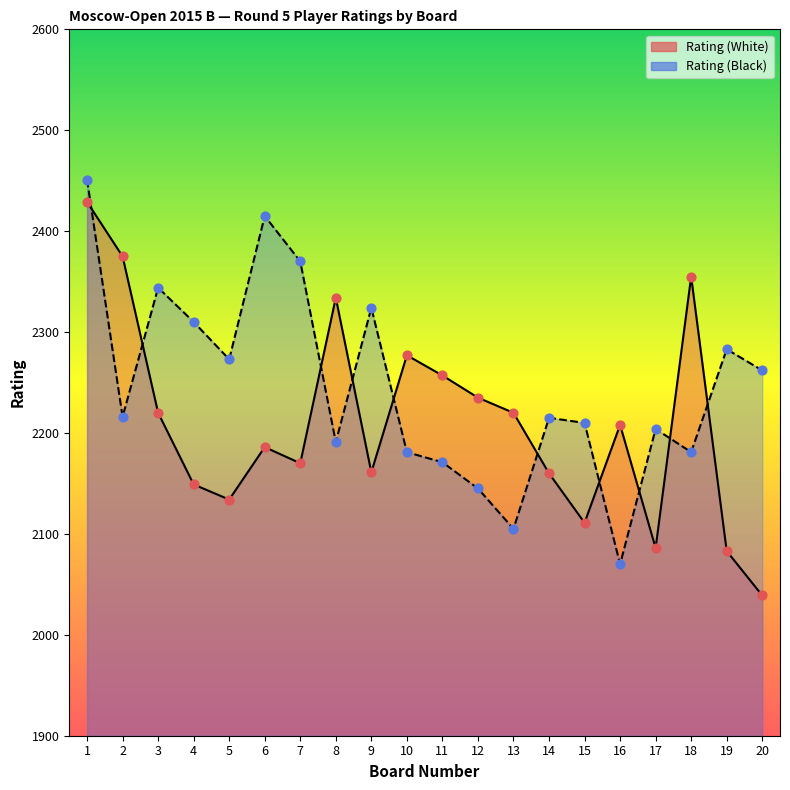

Which series has the largest Y range (max minus min)?

Rating (White)